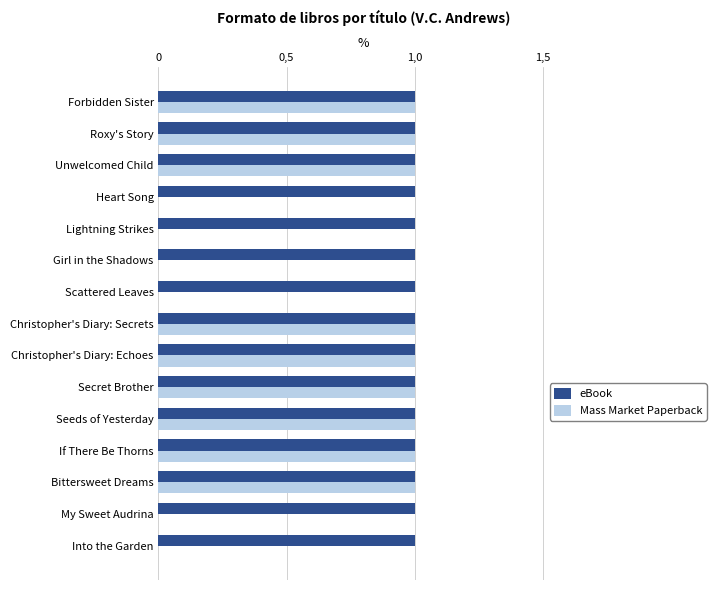

Which series has the largest total across all categories?

eBook